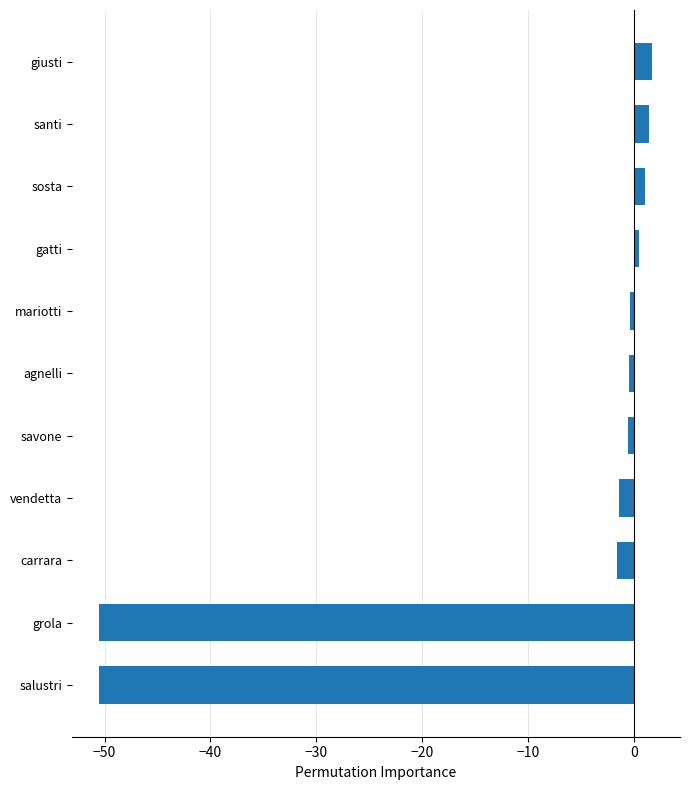

What is the greatest value displayed?

1.7